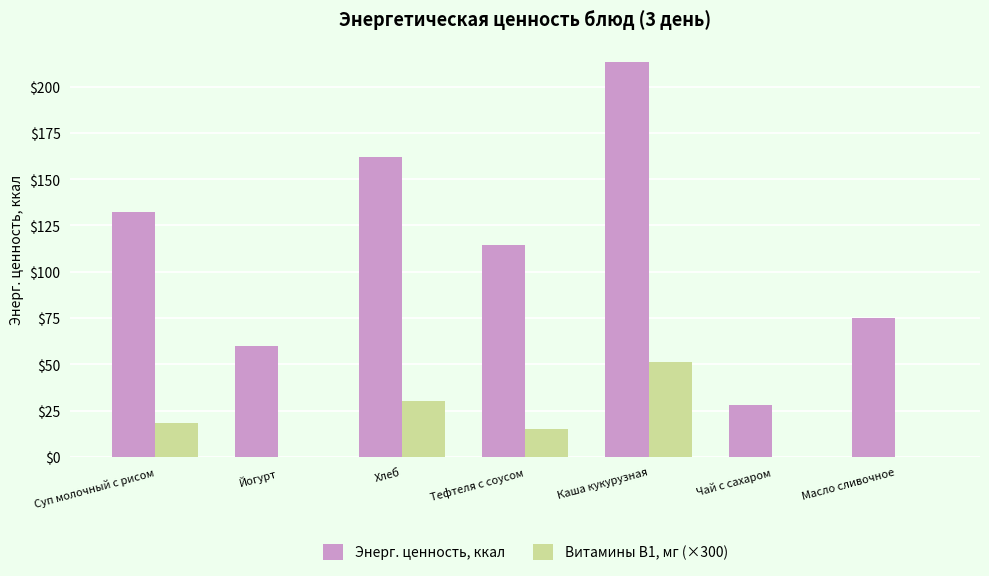

What is the highest value of the Витамины В1, мг (×300) series?

51.0